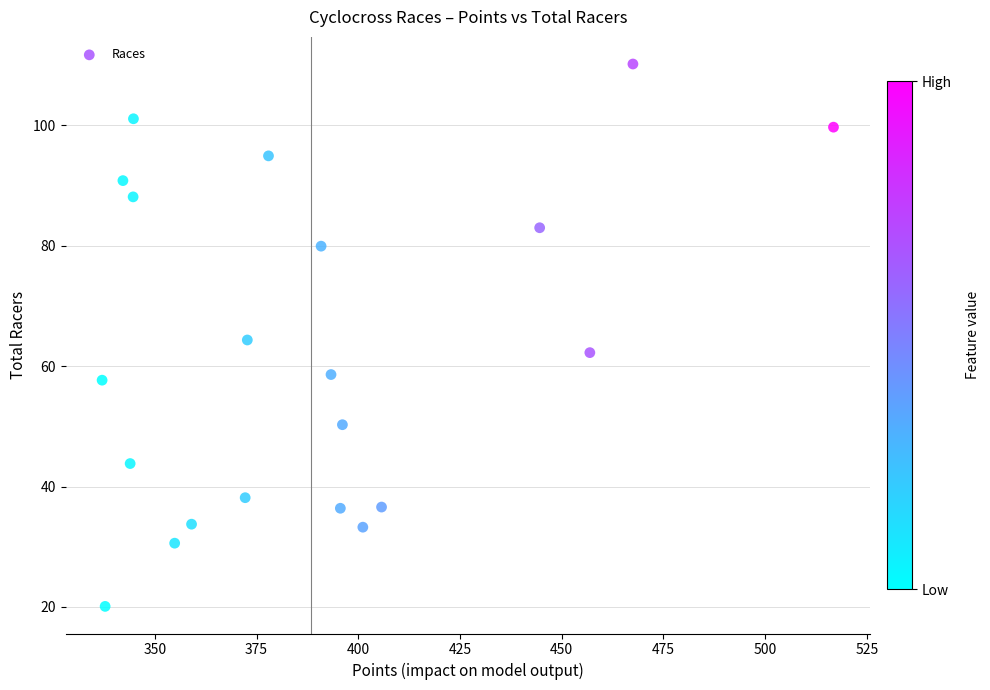

What is the range of X values (max minus min)?

179.8